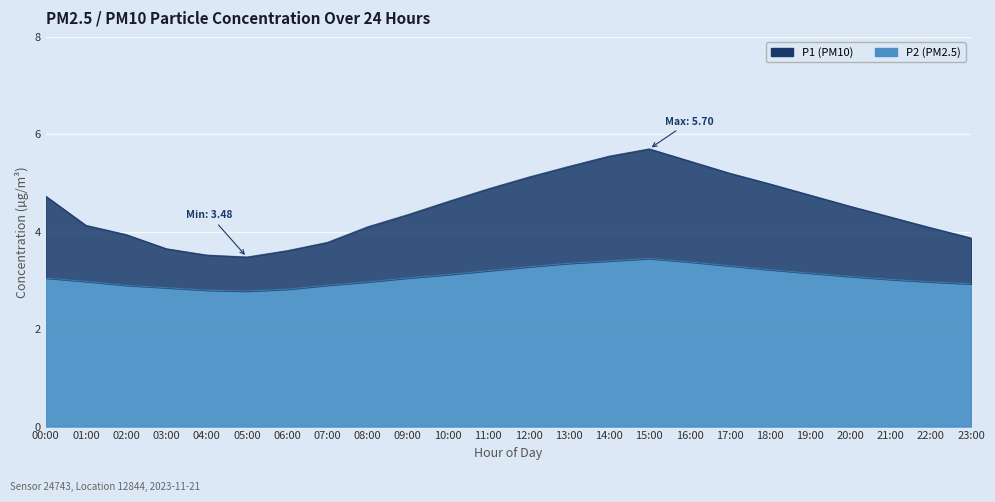

What are all the series names shown in the legend?

P1, P2